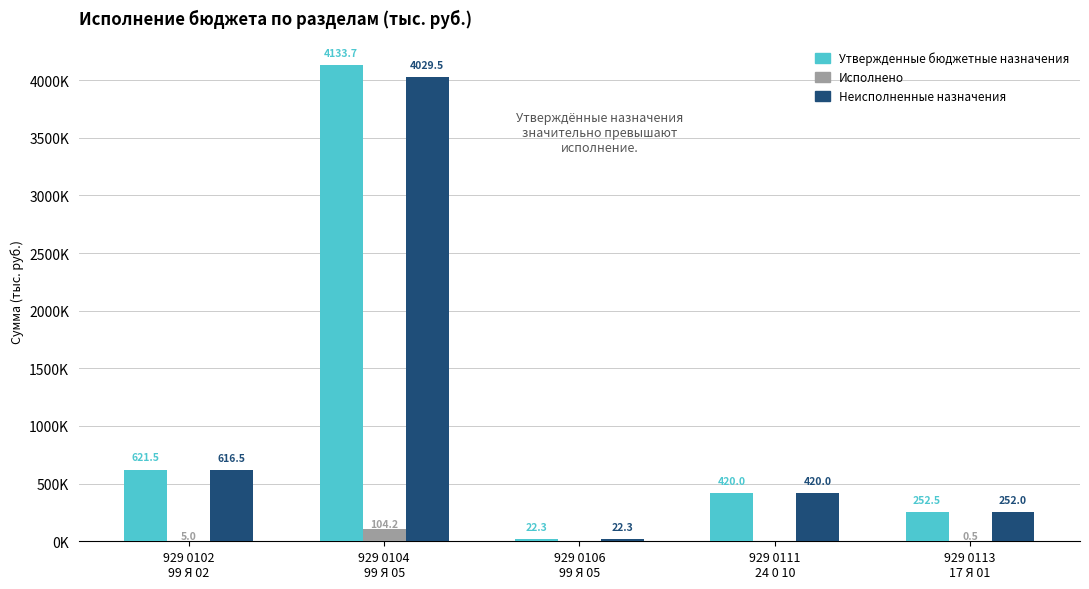

What are all the series names shown in the legend?

Утвержденные бюджетные назначения, Исполнено, Неисполненные назначения